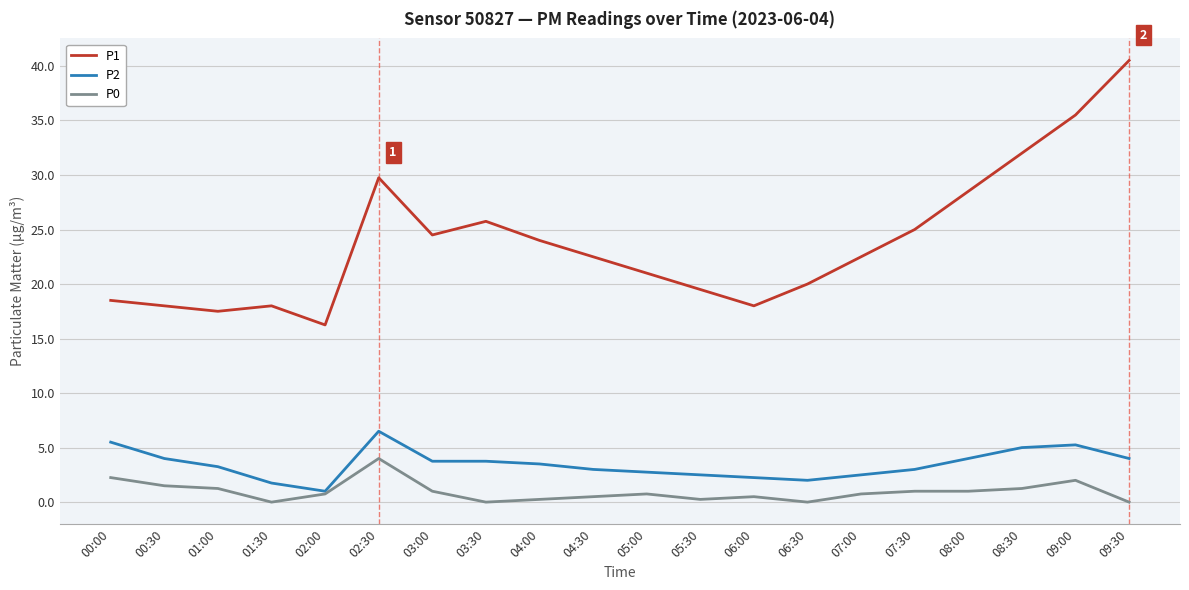

What position from the right is 04:30?

11